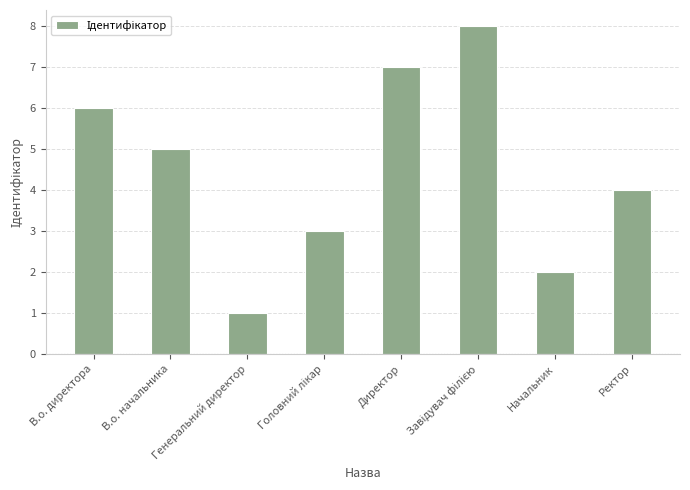

What position from the right is В.о. директора?

8